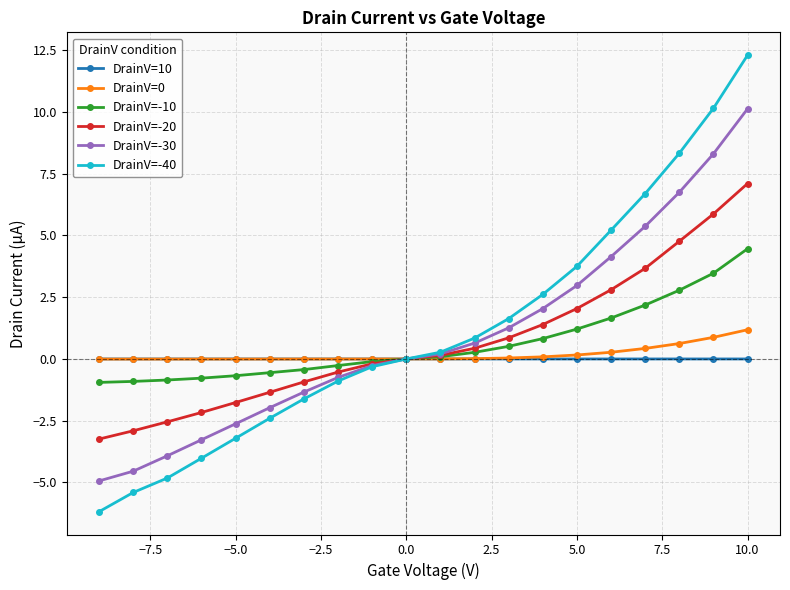

Which series has the largest range (max minus min)?

DrainV=-40